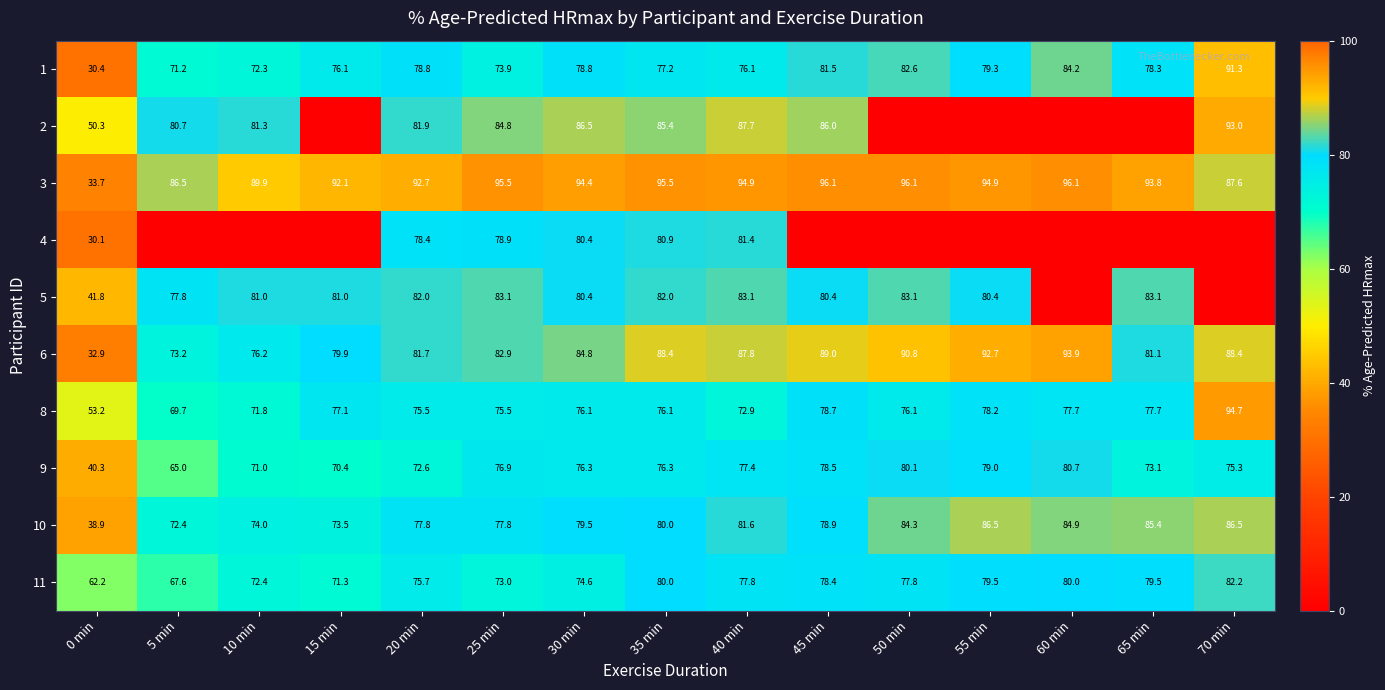

What is the difference between the highest and lowest values at 50 min?

96.1